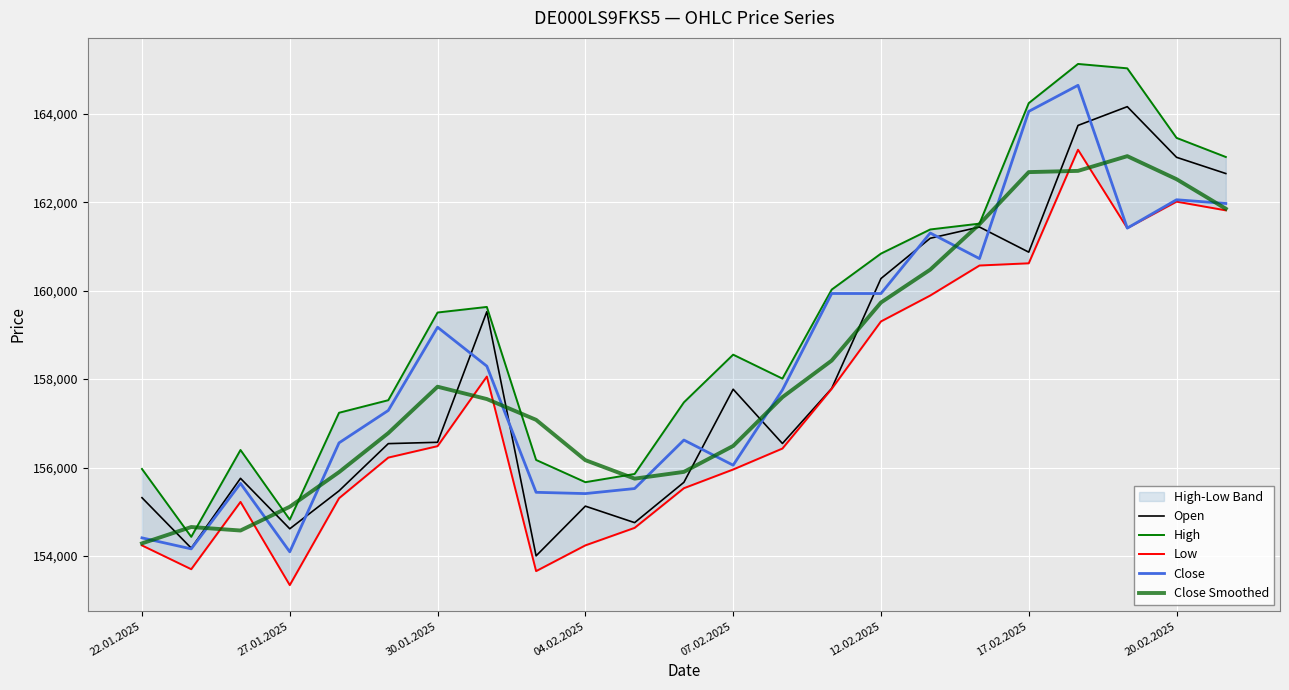

Is the value of Close at 12.02.2025 greater than the value of Open at 12.02.2025?

No